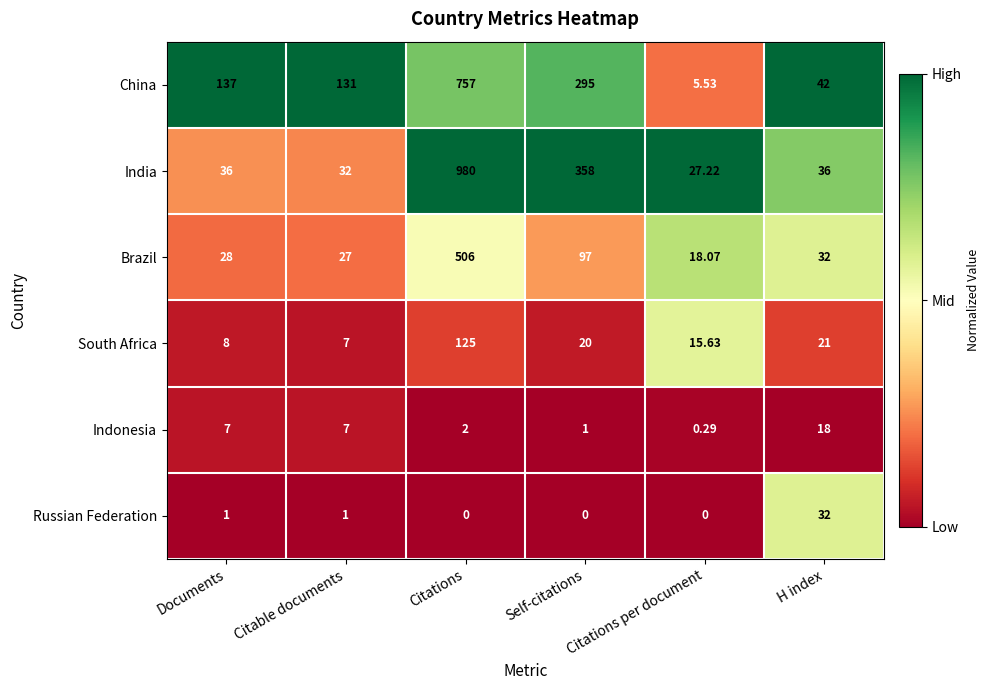

Which series has the largest total across all categories?

India